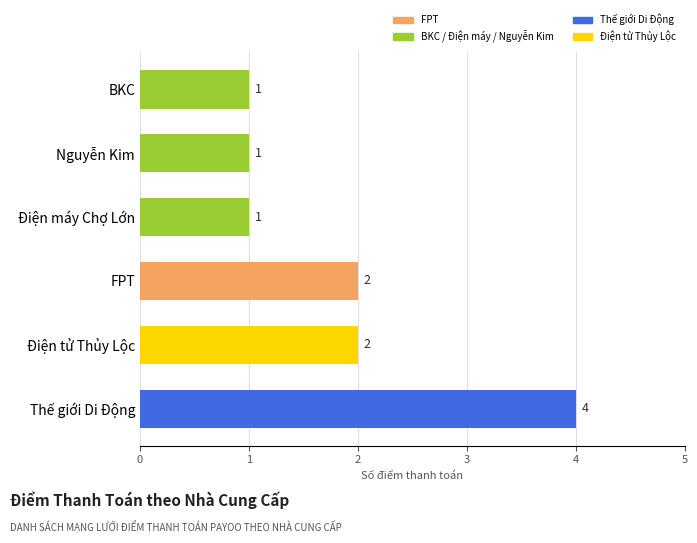

What is the greatest value displayed?

4